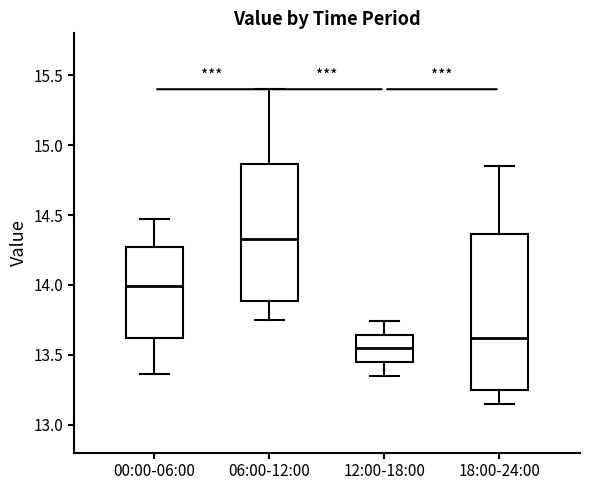

Reading left to right, transcribe this box plot: for each box, give where its median line is, the range the box spans, and where its two whiskers end, as read against the y-axis. The values are not printed on the chart, so give them approximately, as read against the axis.

00:00-06:00: median 14.00, box 13.60 to 14.25, whiskers 13.35 to 14.45
06:00-12:00: median 14.35, box 13.90 to 14.85, whiskers 13.75 to 15.40
12:00-18:00: median 13.55, box 13.45 to 13.65, whiskers 13.35 to 13.75
18:00-24:00: median 13.60, box 13.25 to 14.35, whiskers 13.15 to 14.85